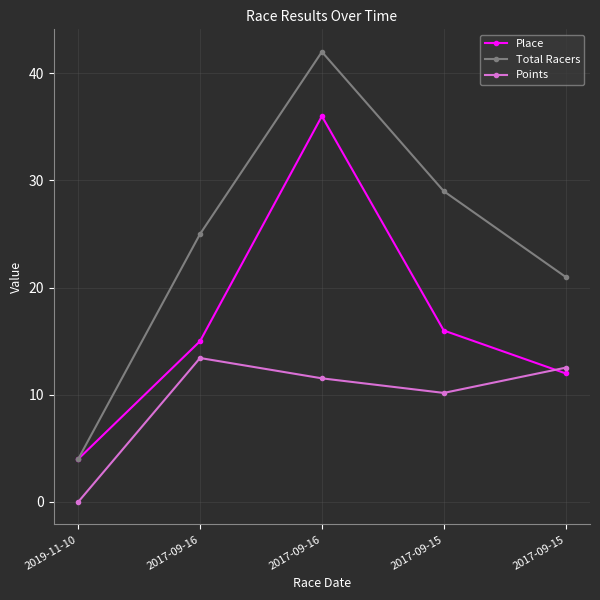

True or false: Total Racers and Points intersect in this chart.

False